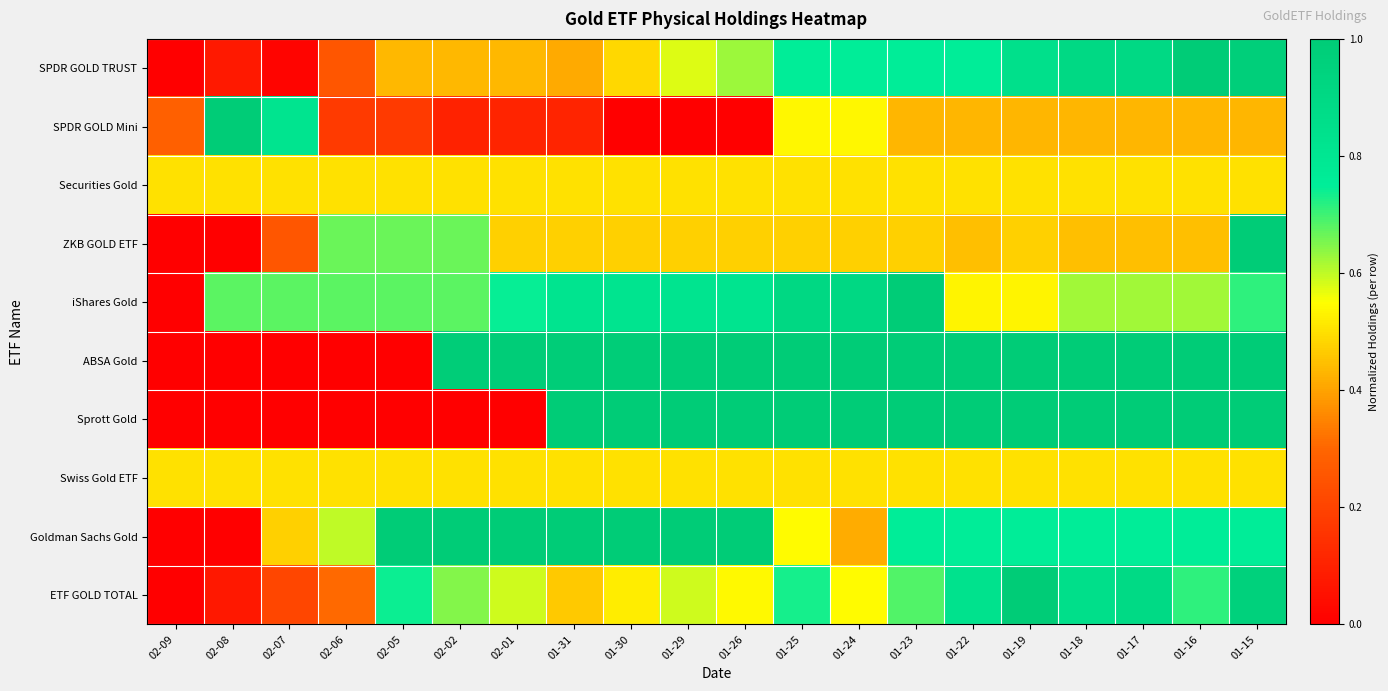

Count the number of data series in this chart.

10